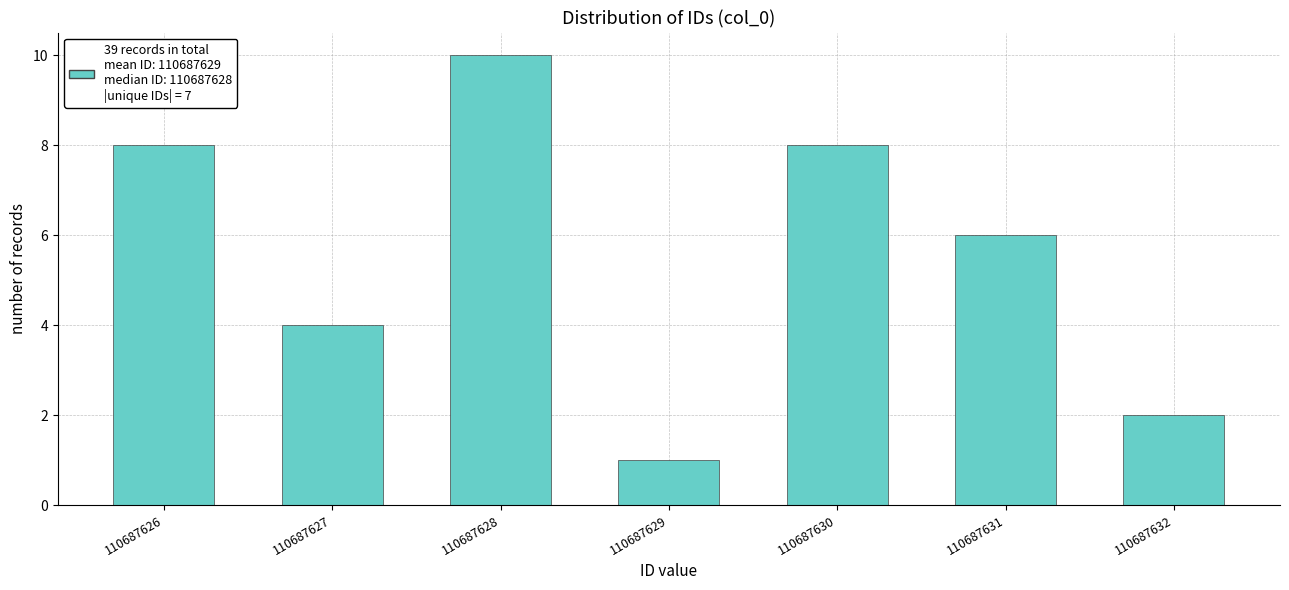

Reading right to left, extract all data points from this chart.

110687632=2	110687631=6	110687630=8	110687629=1	110687628=10	110687627=4	110687626=8